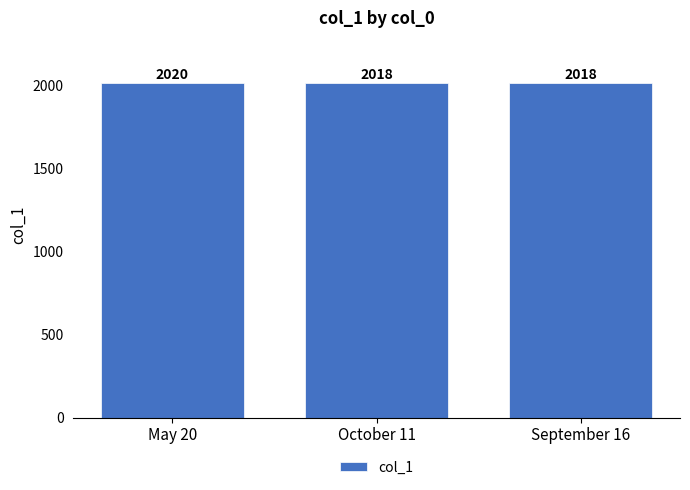

Which category has the highest value across all series?

May 20